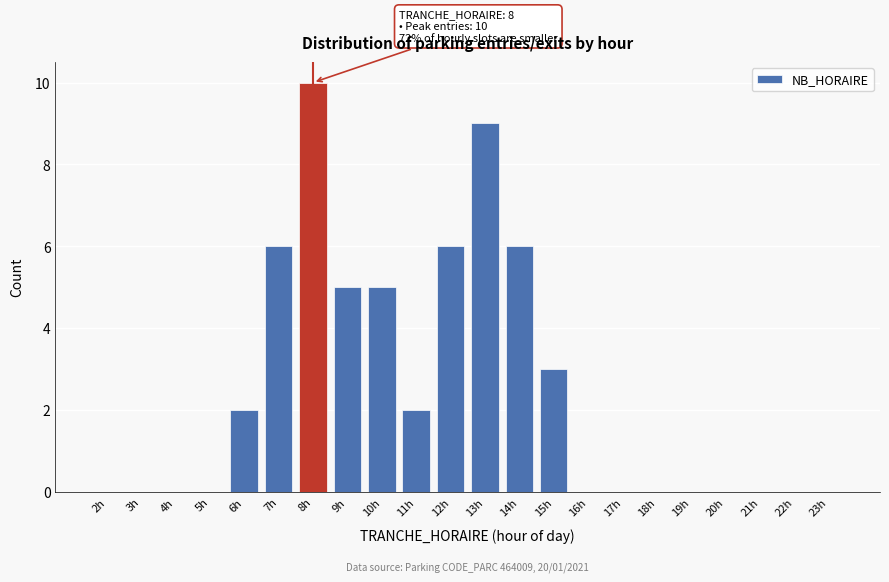

Reading left to right, transcribe all the data shown in this chart.

2h=0	3h=0	4h=0	5h=0	6h=2	7h=6	8h=10	9h=5	10h=5	11h=2	12h=6	13h=9	14h=6	15h=3	16h=0	17h=0	18h=0	19h=0	20h=0	21h=0	22h=0	23h=0